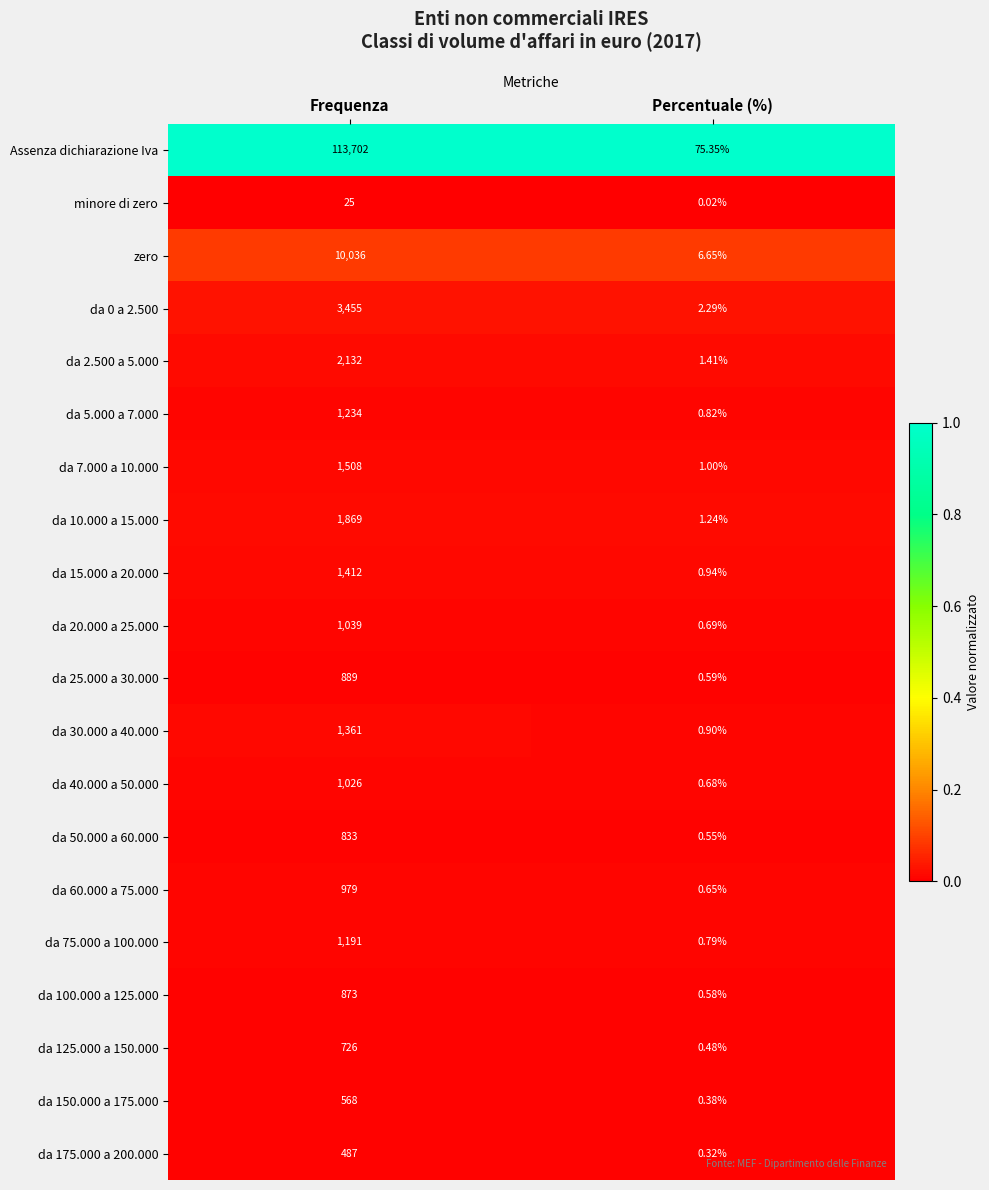

Rank the categories by da 15.000 a 20.000 value from lowest to highest.

Percentuale (%), Frequenza